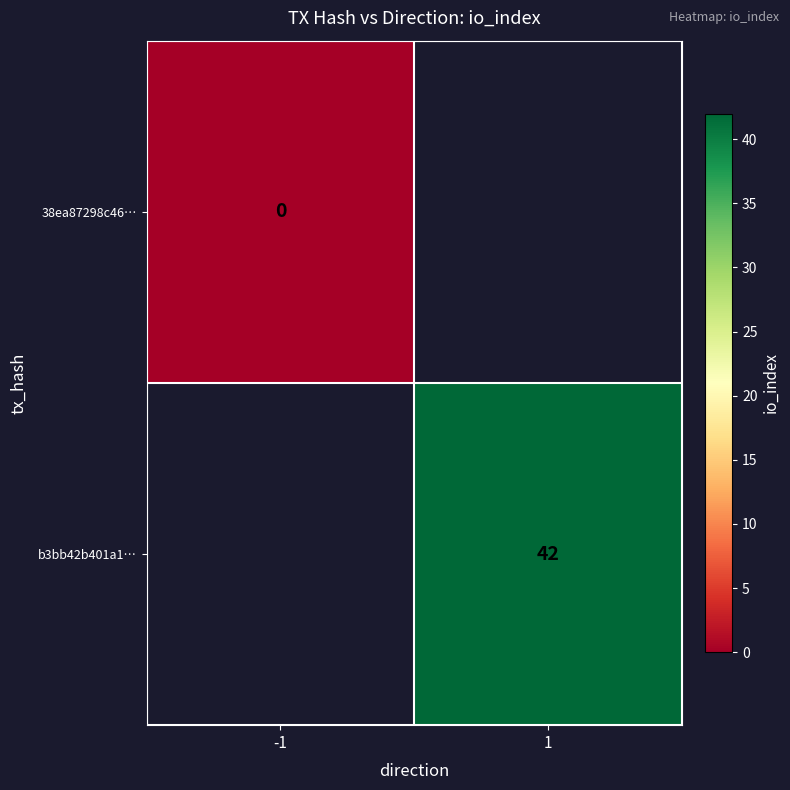

Is it true that b3bb42b401a1… equals 21 at 1?

False